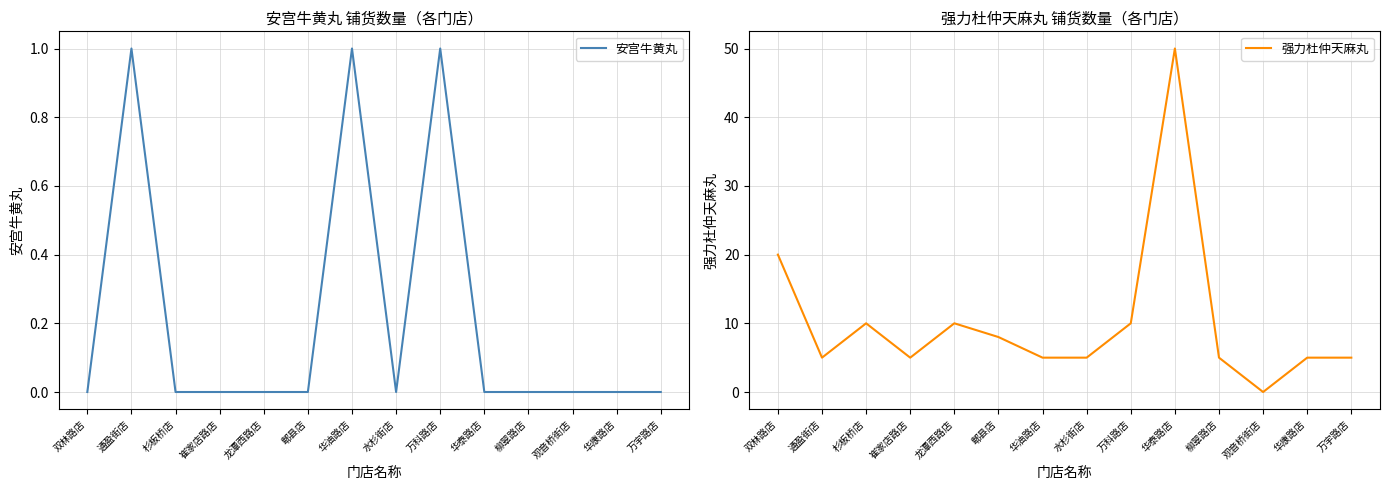

What is the label of the 8th point from the right?

华油路店